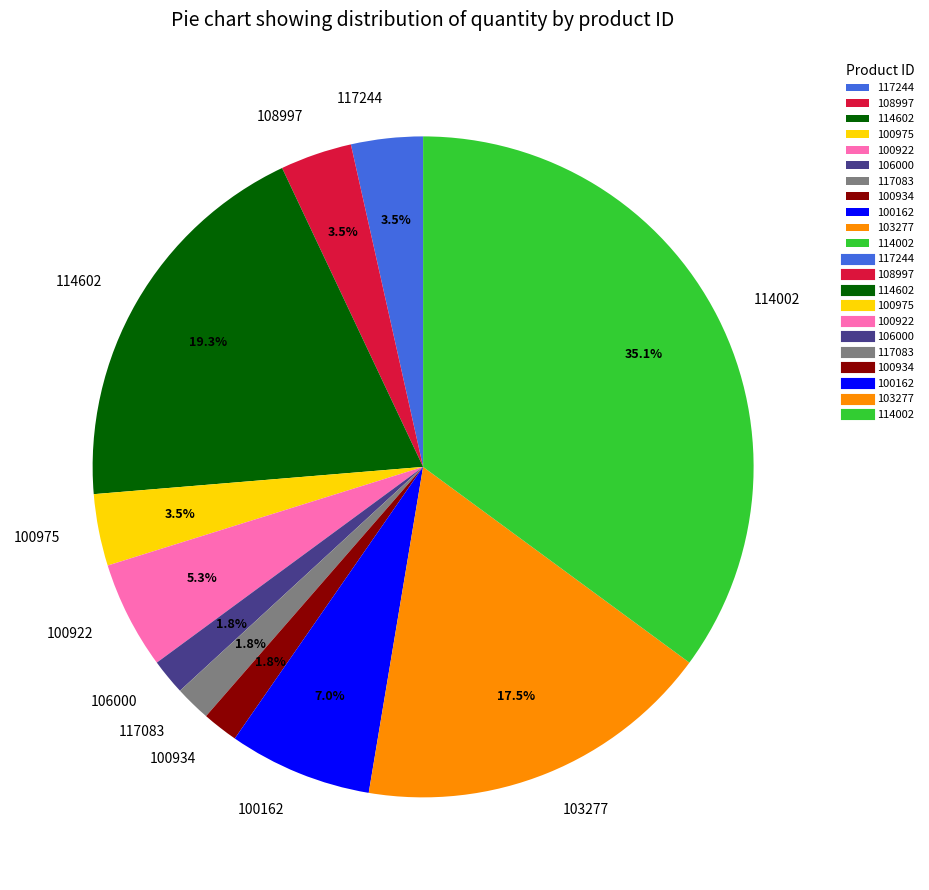

Which slice is the largest?

114002